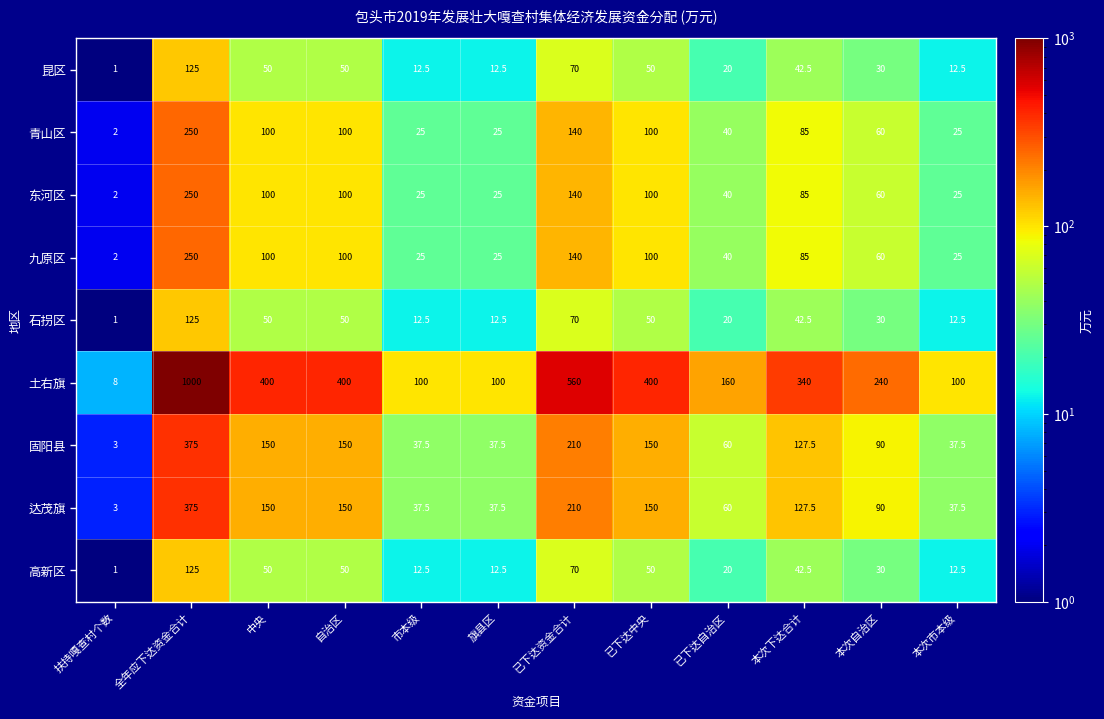

What is the approximate value of 青山区 at 已下达中央?

100.0